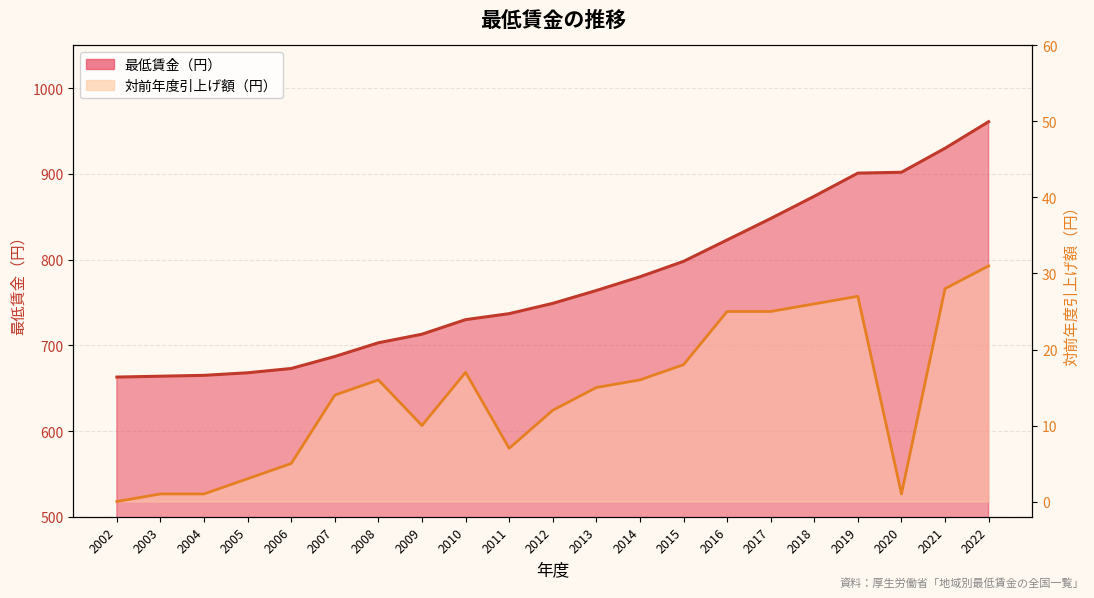

Which series has the widest spread of values?

最低賃金